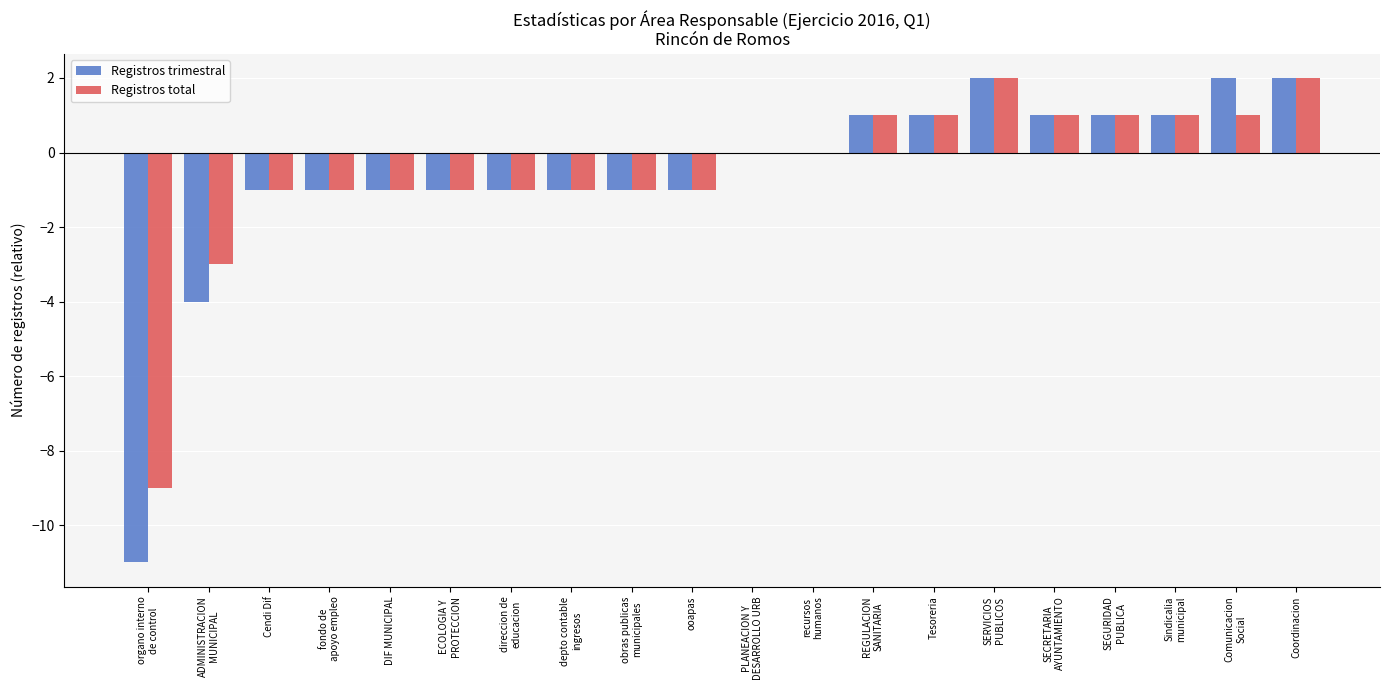

Count the number of categories in the chart.

20